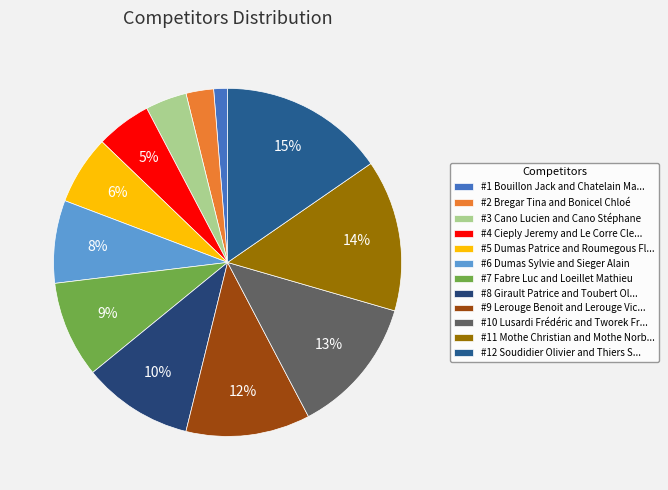

How many slices are in this pie chart?

12